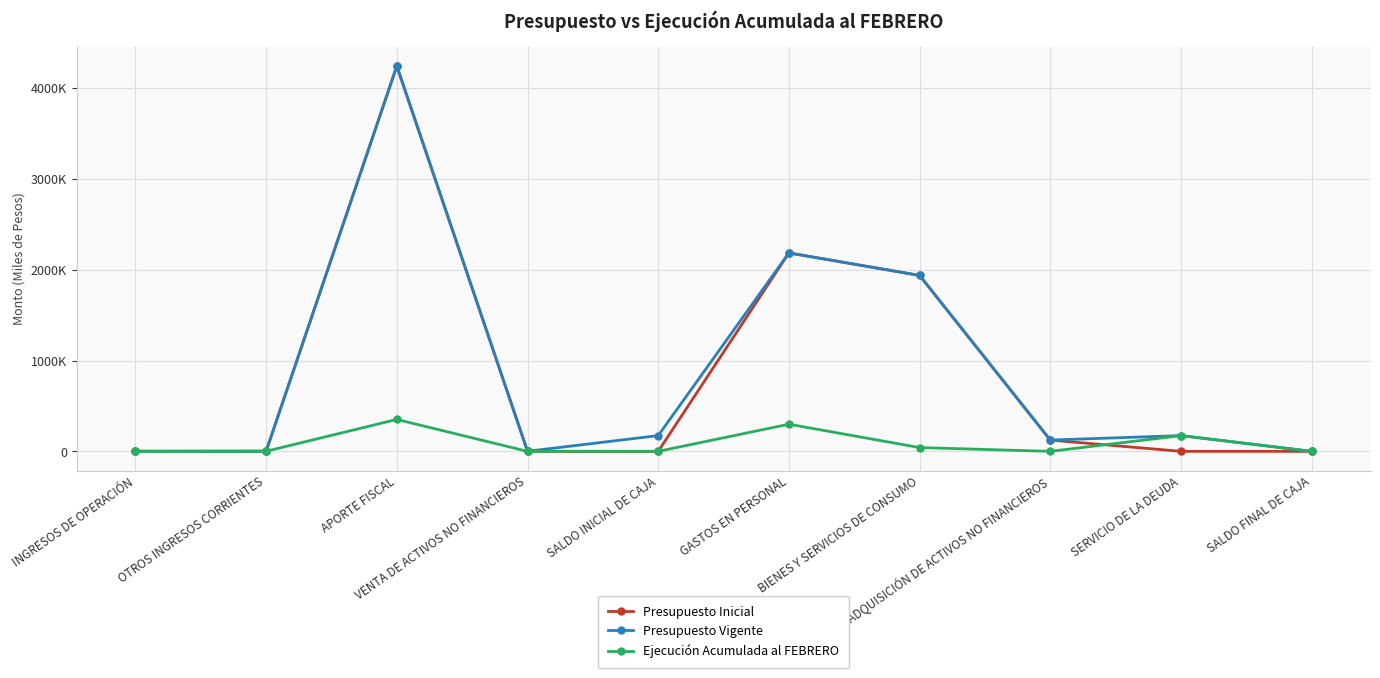

What is the label of the 5th point from the left?

SALDO INICIAL DE CAJA